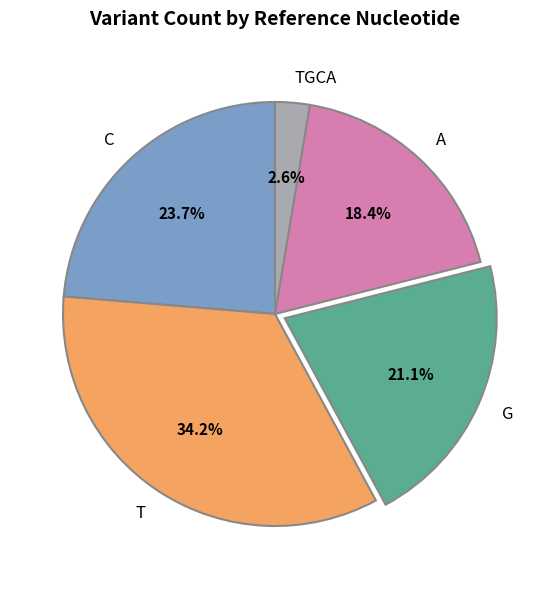

The A slice represents 8% of the pie. True or false?

False